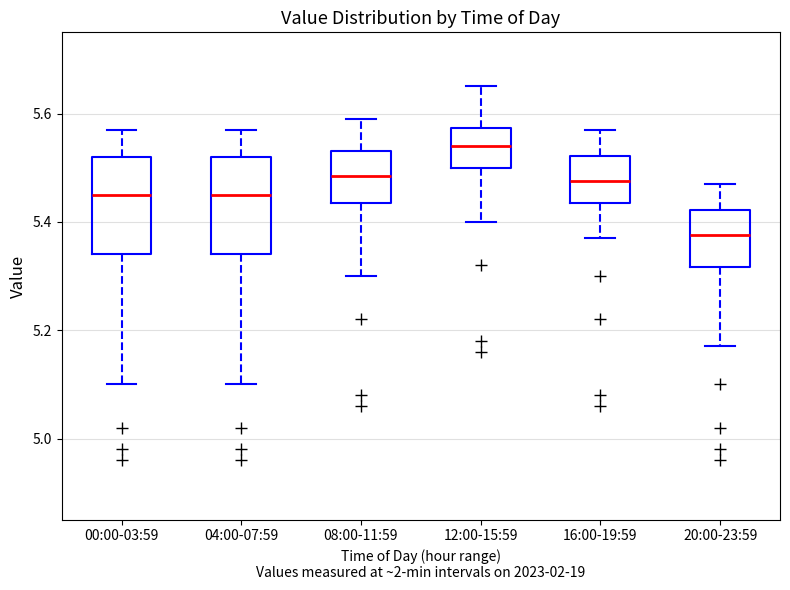

Reading left to right, transcribe this box plot: for each box, give where its median line is, the range the box spans, and where its two whiskers end, as read against the y-axis. The values are not printed on the chart, so give them approximately, as read against the axis.

00:00-03:59: median 5.46, box 5.34 to 5.52, whiskers 5.10 to 5.58
04:00-07:59: median 5.46, box 5.34 to 5.52, whiskers 5.10 to 5.58
08:00-11:59: median 5.48, box 5.44 to 5.54, whiskers 5.30 to 5.60
12:00-15:59: median 5.54, box 5.50 to 5.58, whiskers 5.40 to 5.66
16:00-19:59: median 5.48, box 5.44 to 5.52, whiskers 5.38 to 5.58
20:00-23:59: median 5.38, box 5.32 to 5.42, whiskers 5.18 to 5.48